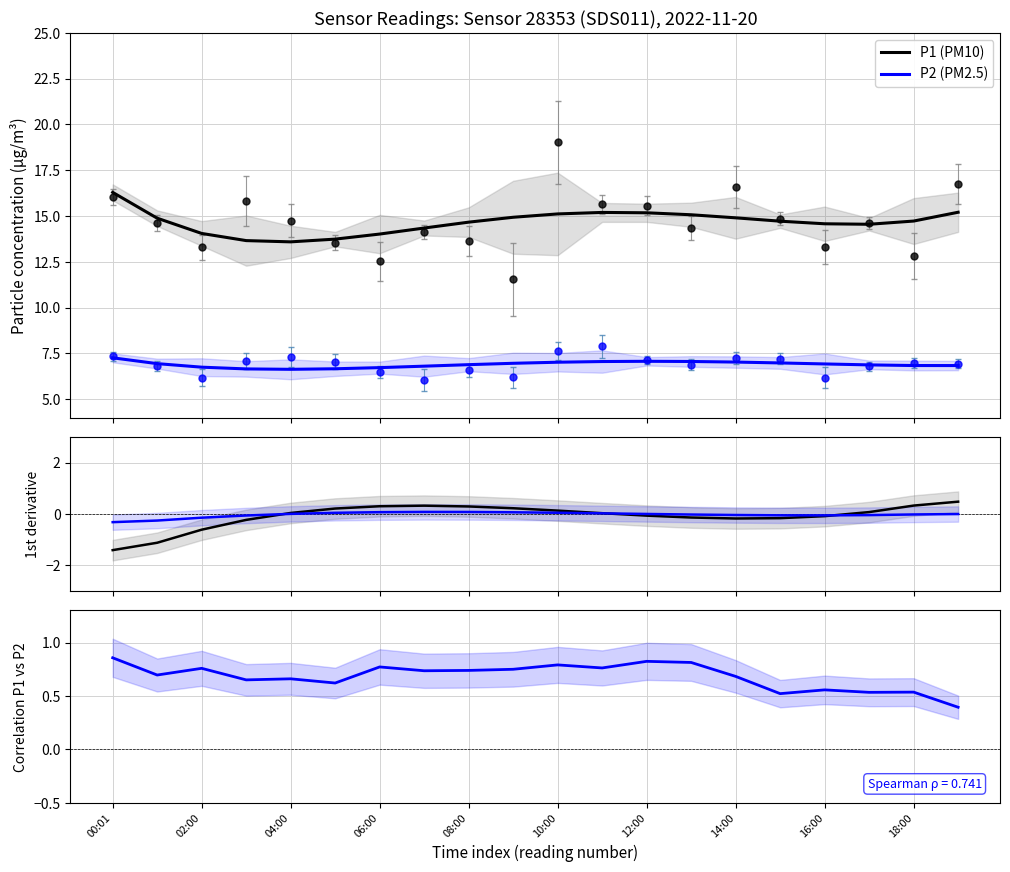

Which category has the highest value across all series?

00:01